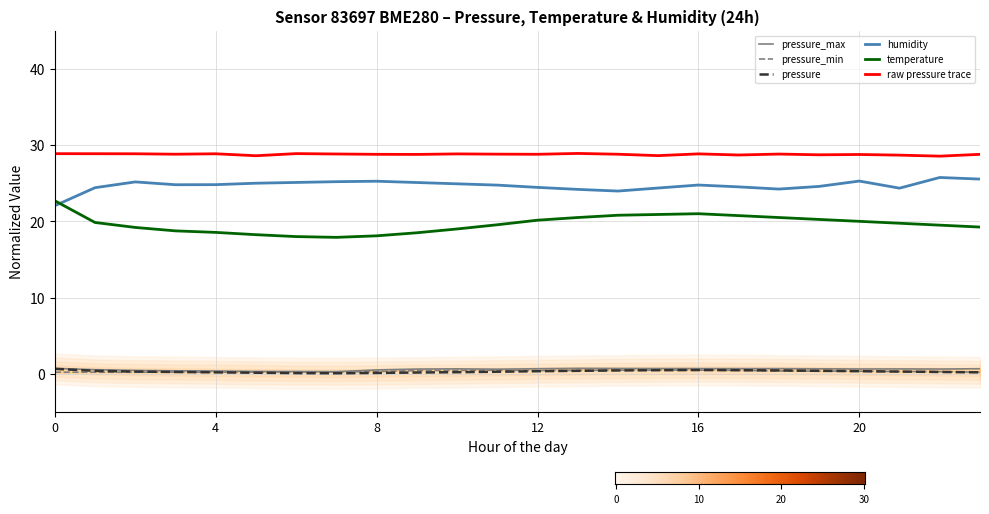

The value of pressure_min at 13:00 is 0.5. True or false?

True